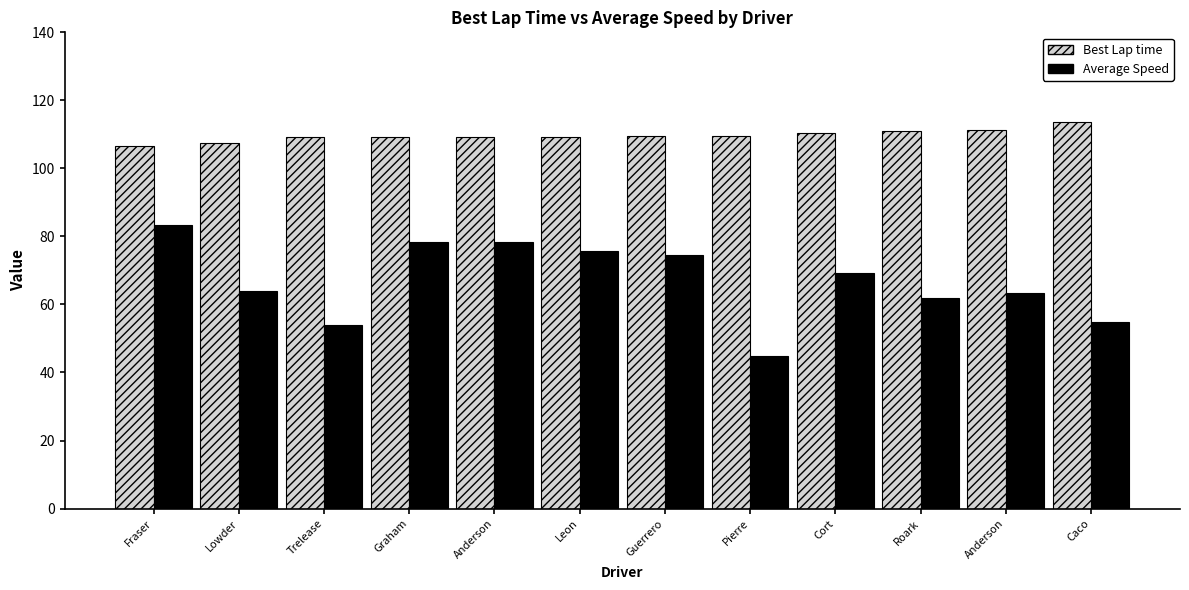

How many bars are there in total?

24